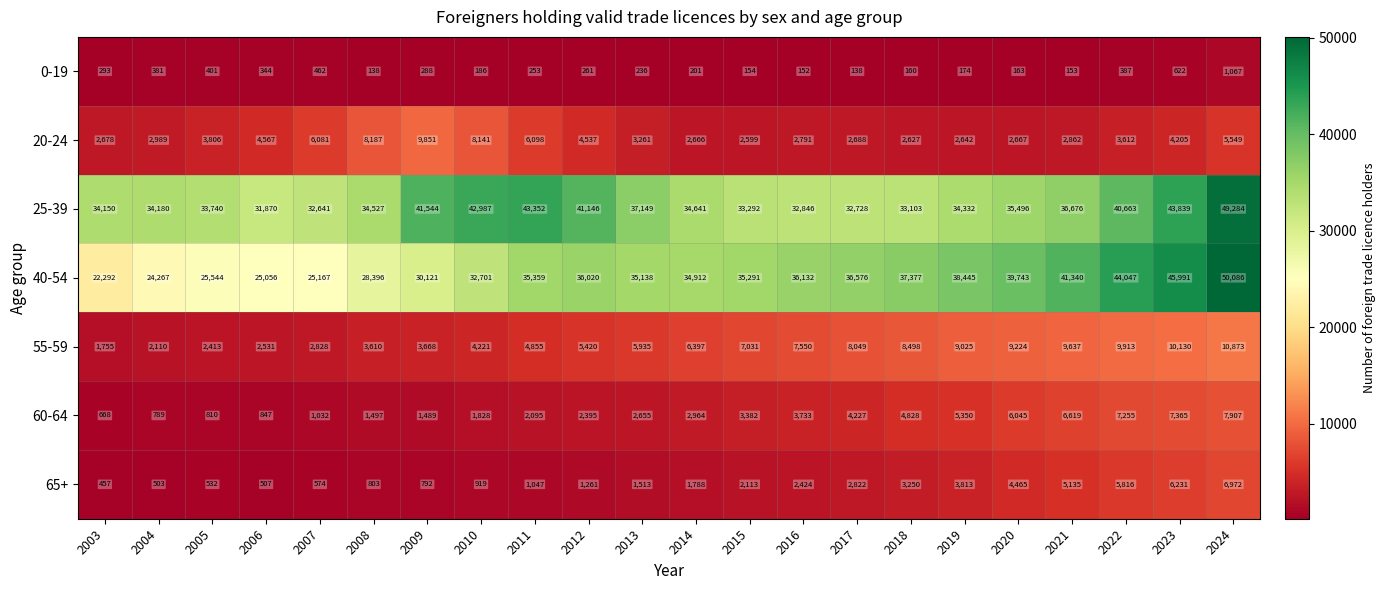

What is the difference between the highest and lowest values at 2013?

36913